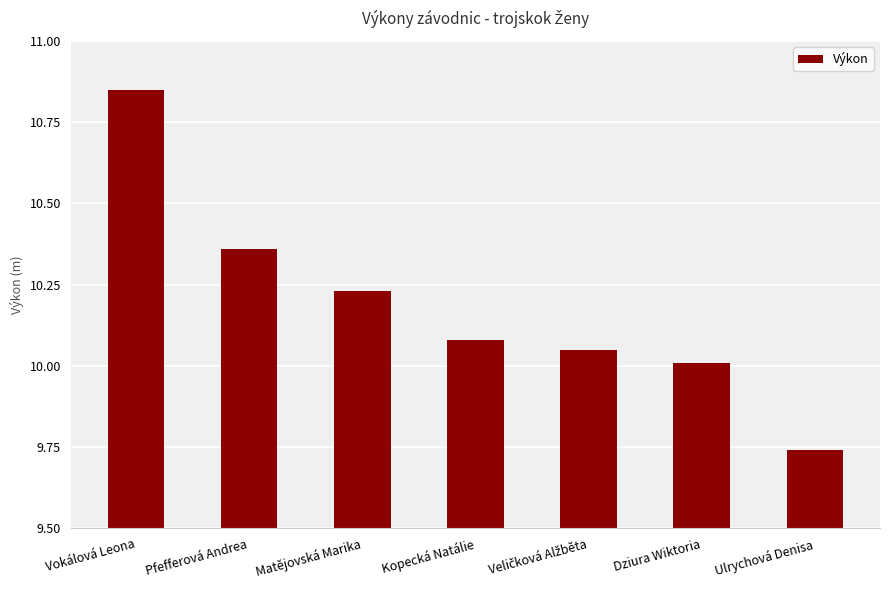

Approximately how many times larger is the value at Pfefferová Andrea compared to Dziura Wiktoria?

1.0